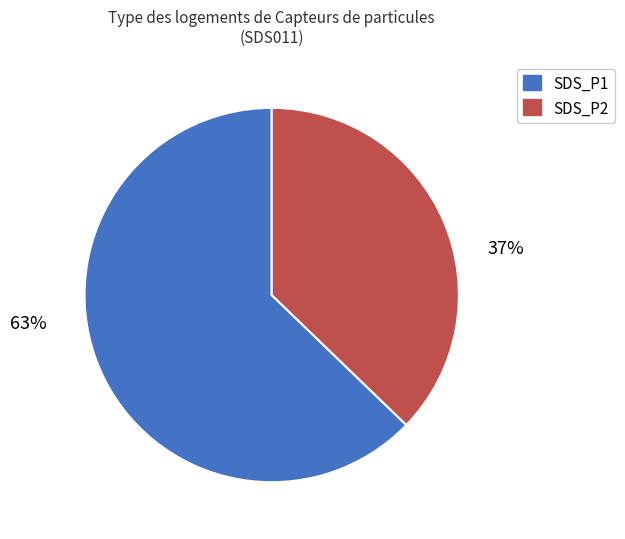

Rank the categories by value from highest to lowest.

SDS_P1, SDS_P2